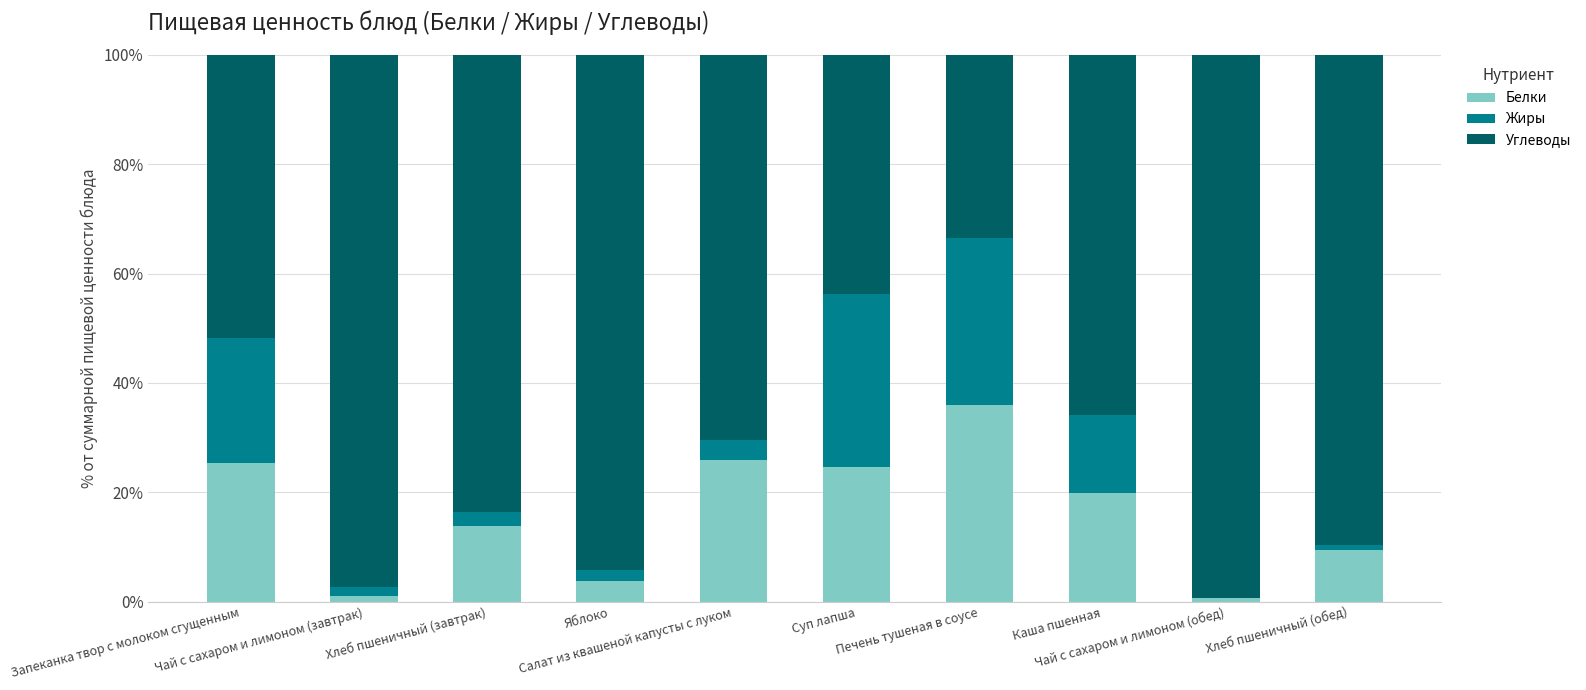

What are all the series names shown in the legend?

Белки, Жиры, Углеводы